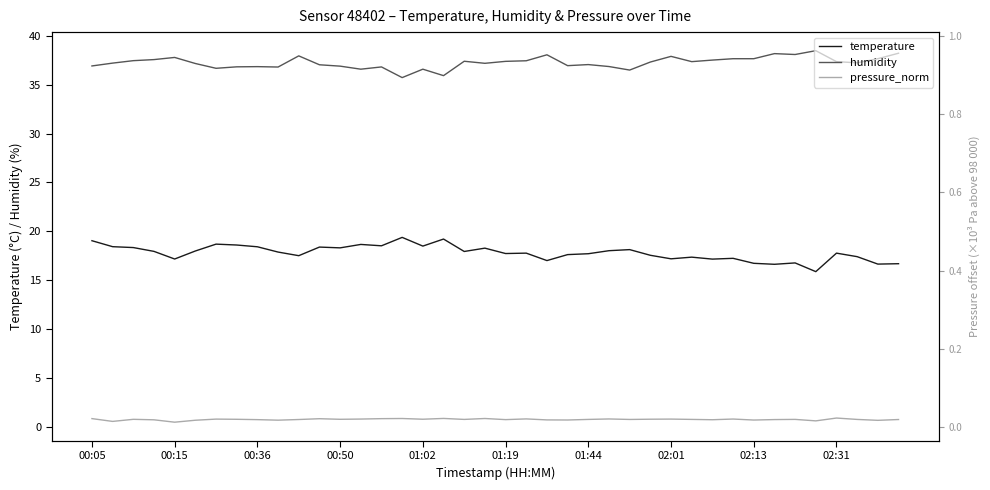

What are all the series names shown in the legend?

temperature, humidity, pressure_norm